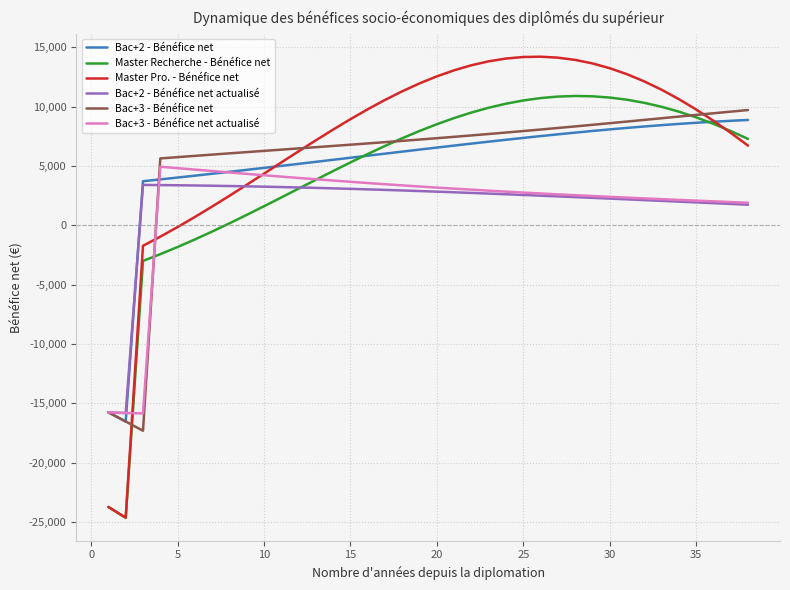

What is the maximum value shown in the chart?

14219.7